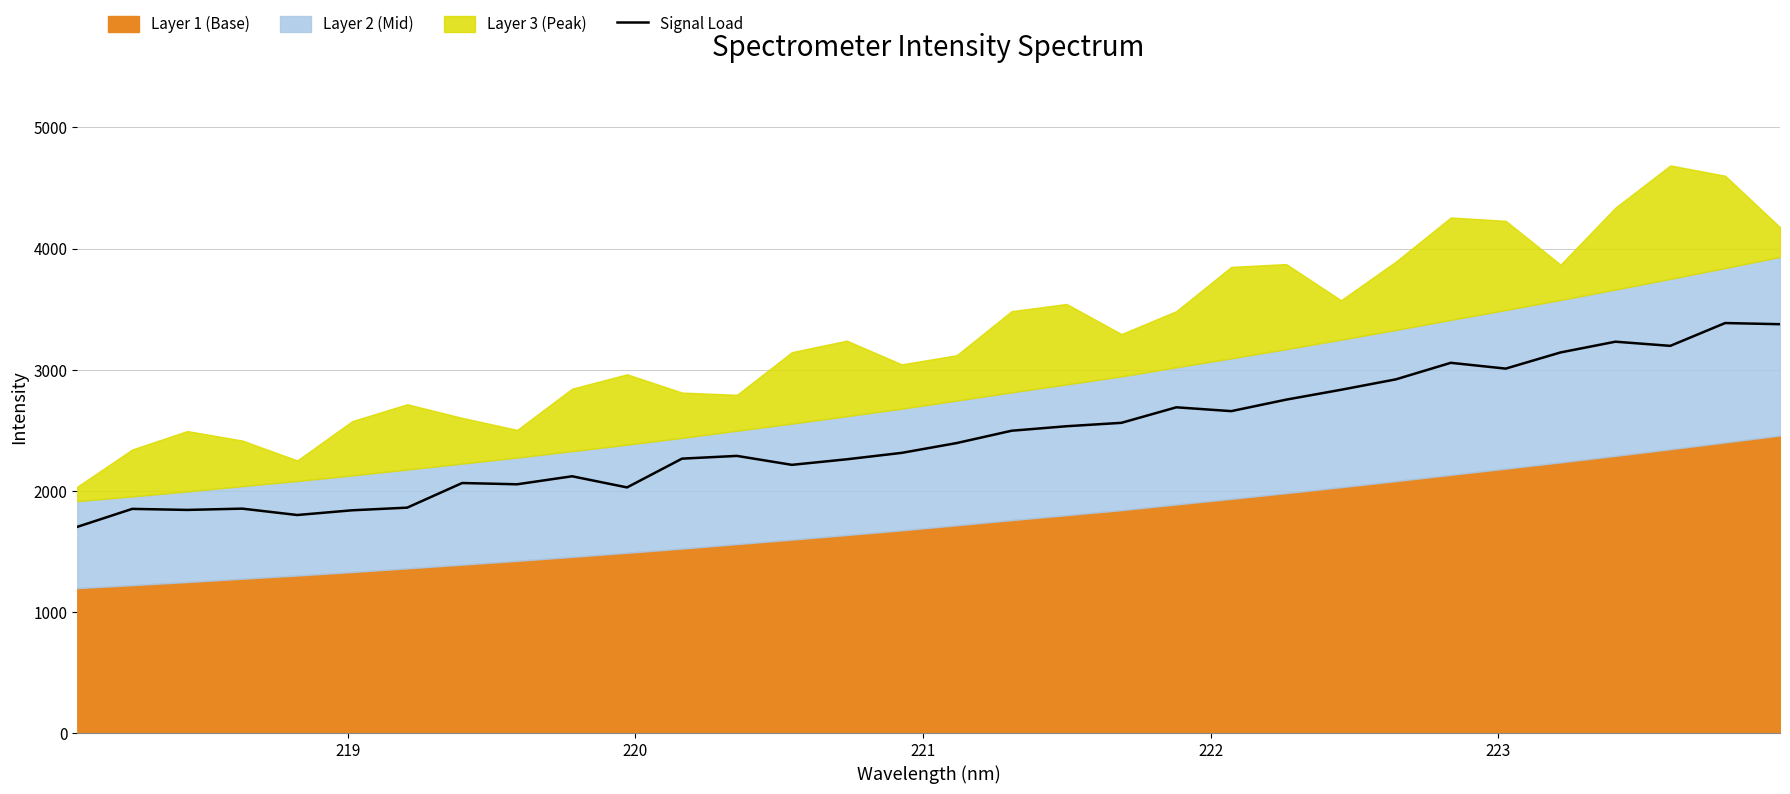

What is the greatest value displayed?

3385.1